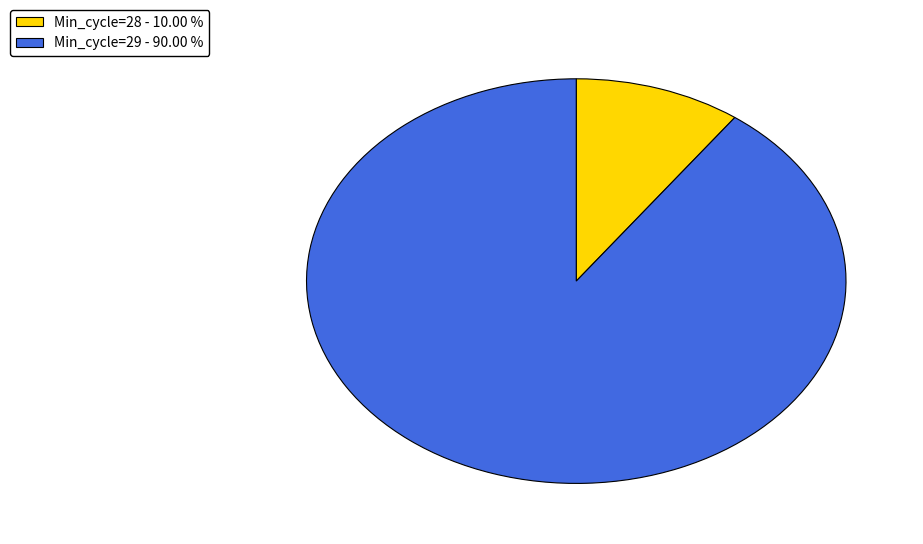

Which category accounts for the majority?

Min_cycle=29 - 90.00 %